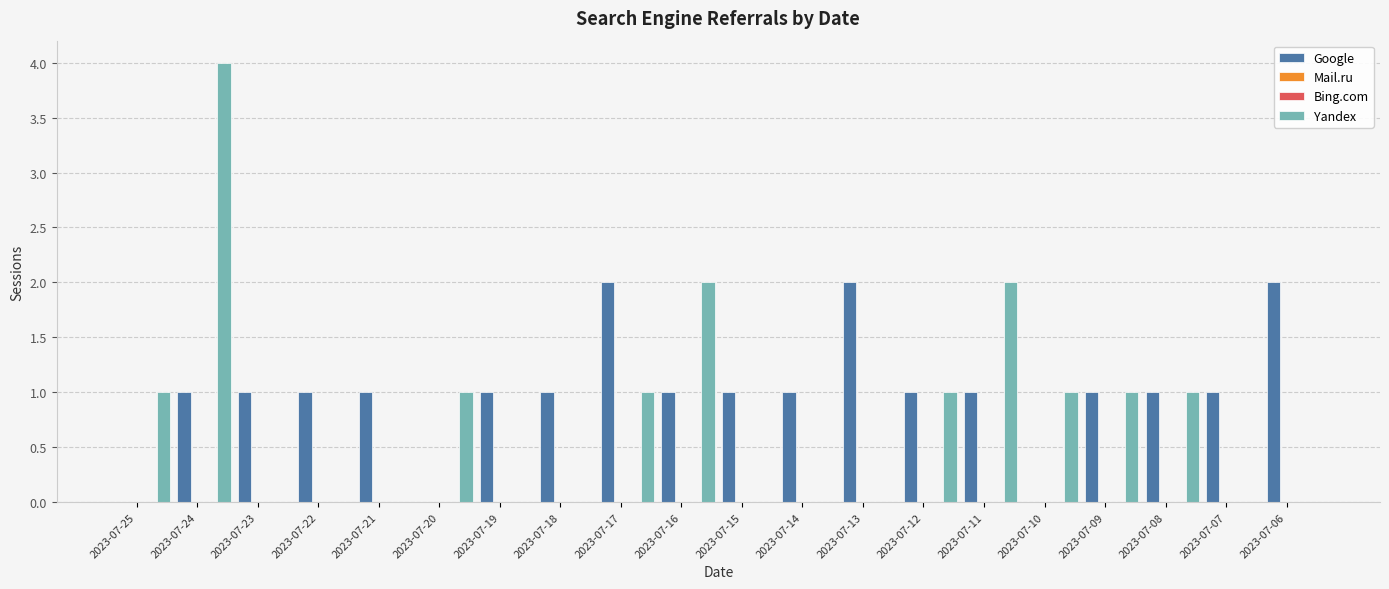

Which category has the lowest value in the Bing.com series?

2023-07-25